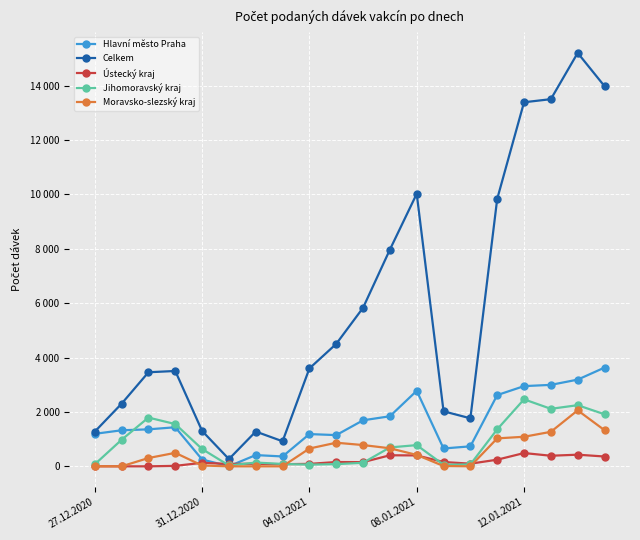

Does the chart have visible grid lines?

Yes